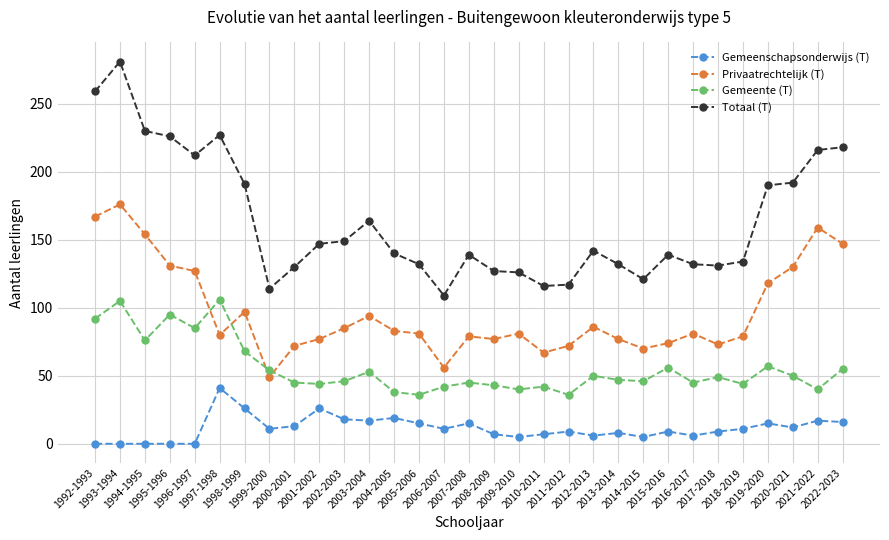

At which category does Gemeente (T) reach its first local valley?

1994-1995